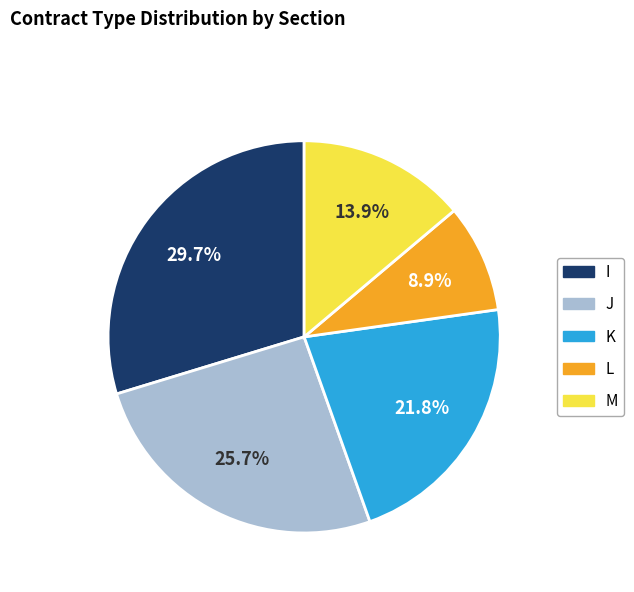

The I slice represents 15% of the pie. True or false?

False